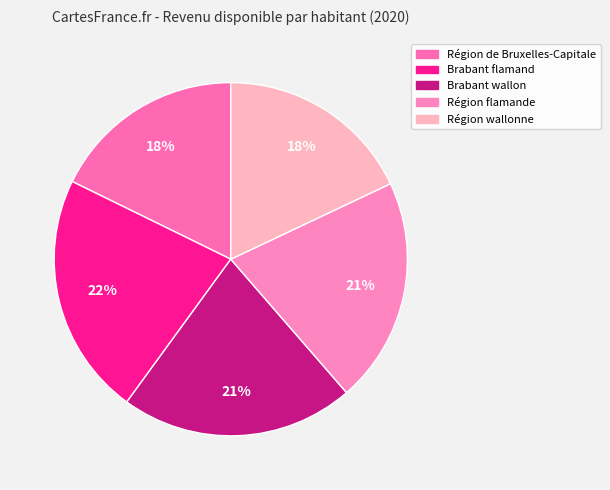

The Région wallonne slice represents 3% of the pie. True or false?

False